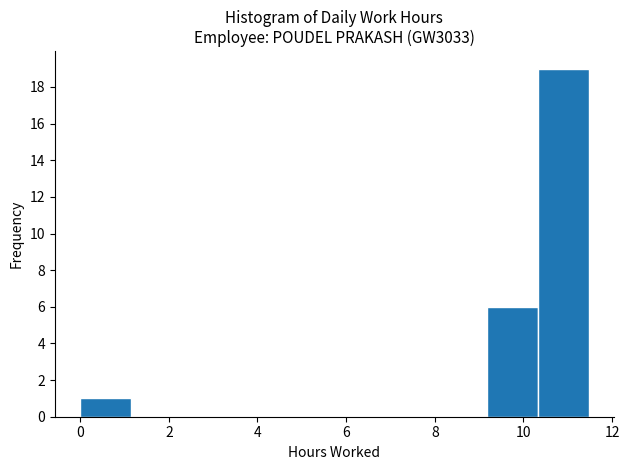

How tall is the bar that spans 9.2 to 10.4 on the x-axis? Neither the bar edges nor the heights are printed on the chart, so give them approximately, as read against the axes.

6